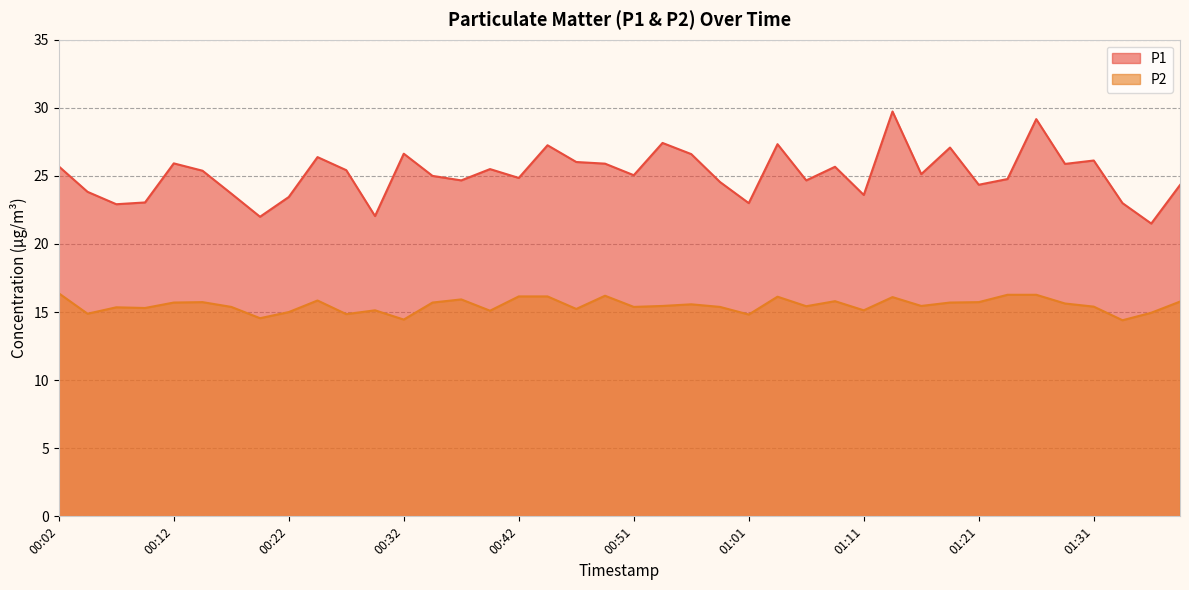

What position from the right is 01:38?

1